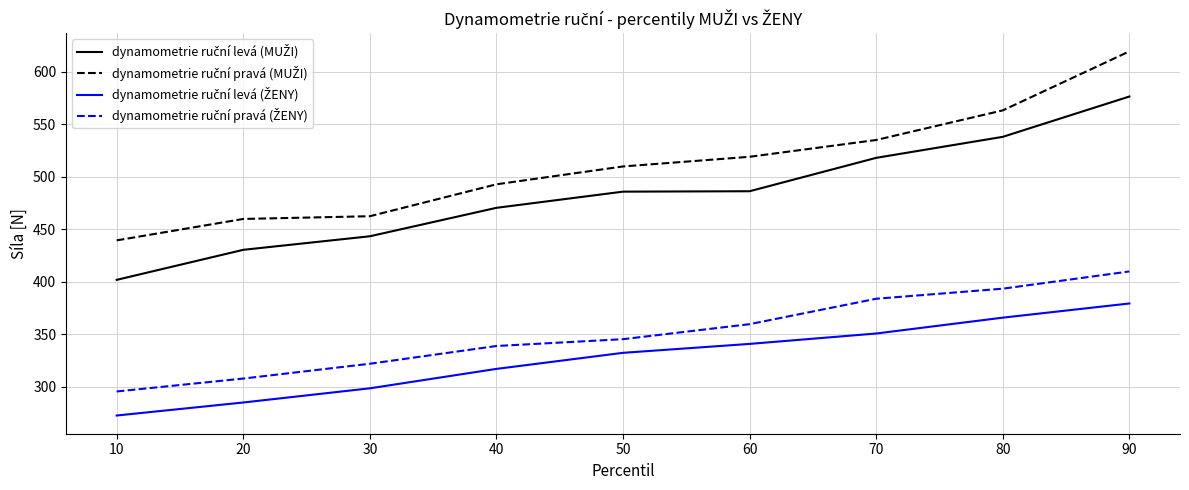

What is the total value across all series at 80?

1861.2